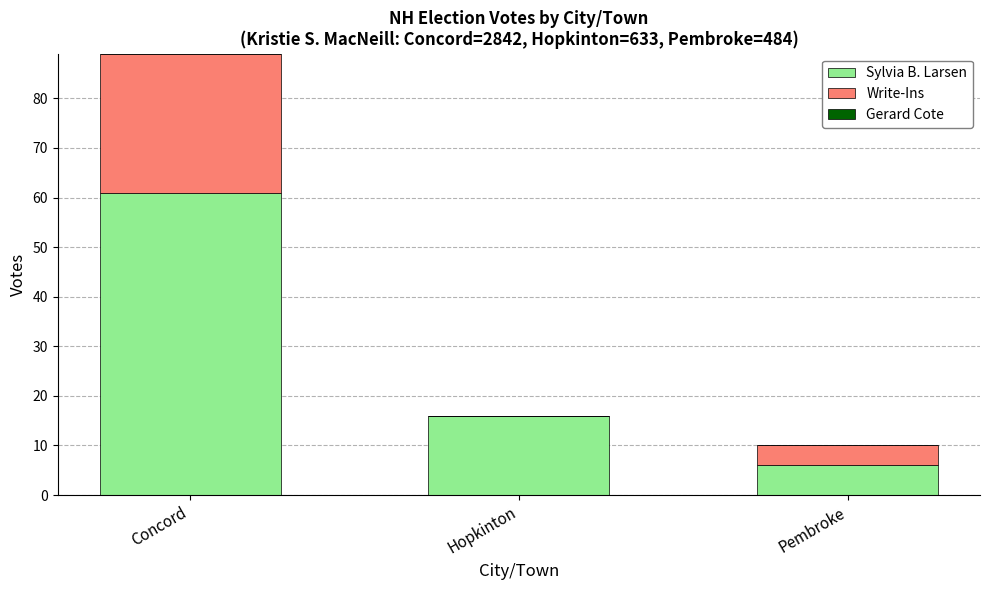

Which category has the highest value in the Sylvia B. Larsen series?

Concord